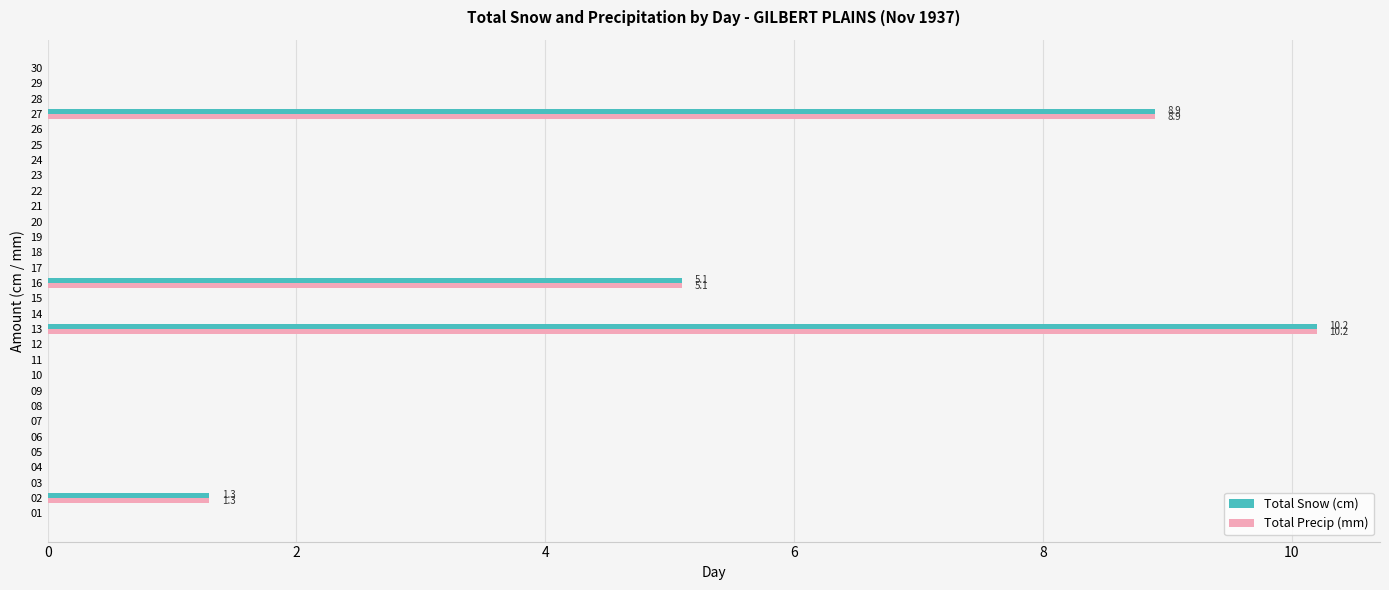

Is it true that Total Precip (mm) equals 5.4 at 20?

False